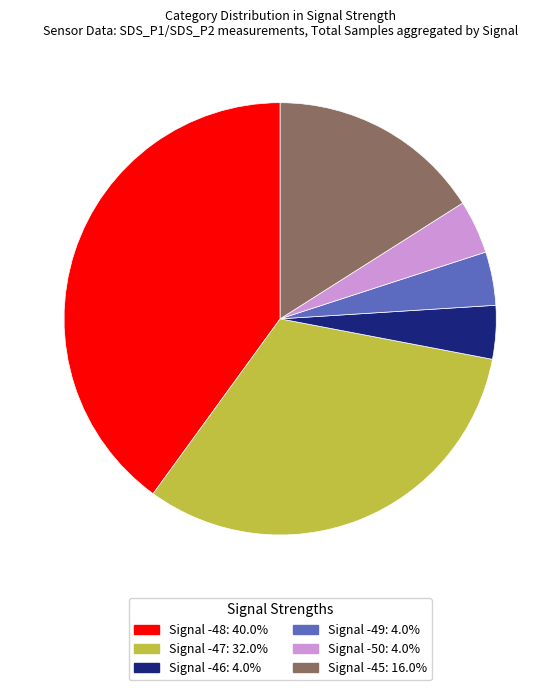

Do Signal -46 and Signal -47 together represent more than half of the pie?

No